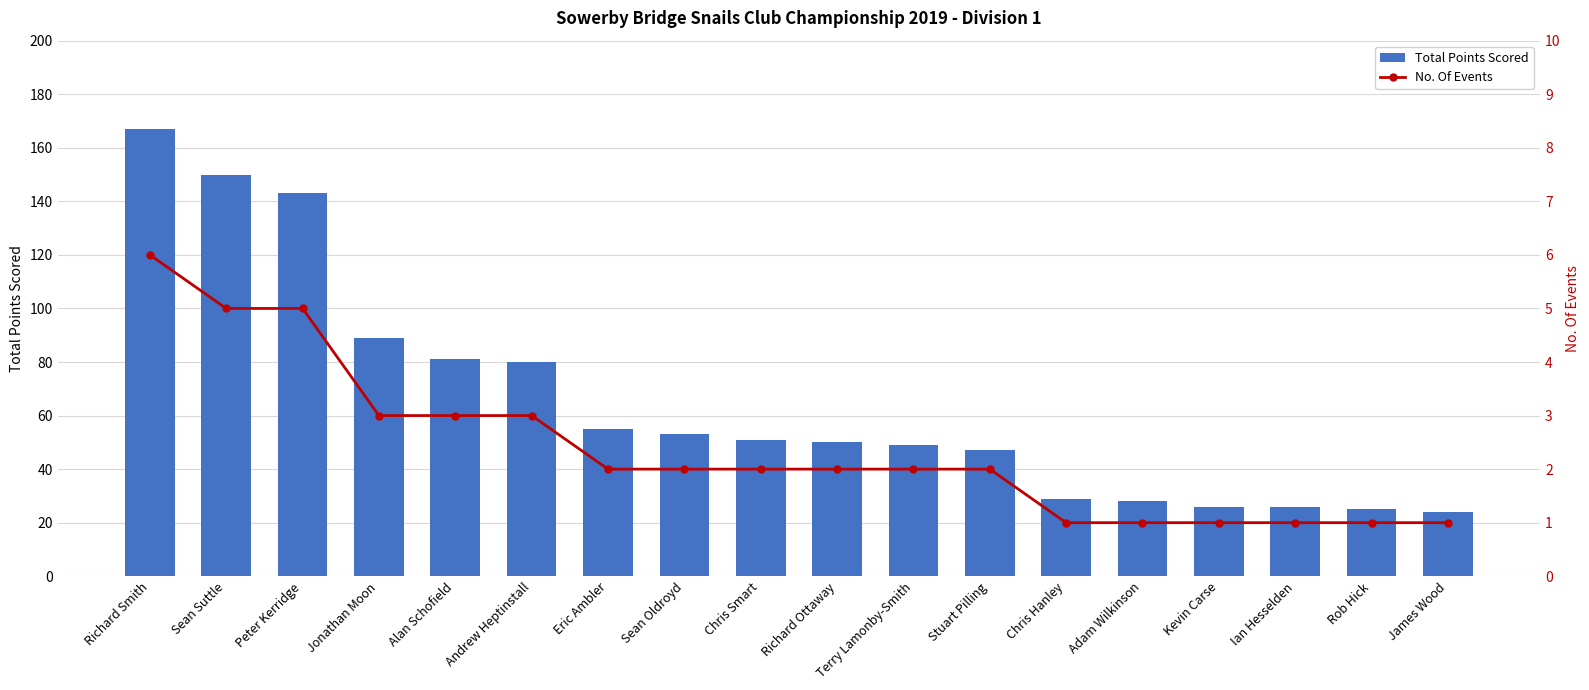

Rank the categories by No. Of Events value from highest to lowest.

Richard Smith, Sean Suttle, Peter Kerridge, Jonathan Moon, Alan Schofield, Andrew Heptinstall, Eric Ambler, Sean Oldroyd, Chris Smart, Richard Ottaway, Terry Lamonby-Smith, Stuart Pilling, Chris Hanley, Adam Wilkinson, Kevin Carse, Ian Hesselden, Rob Hick, James Wood